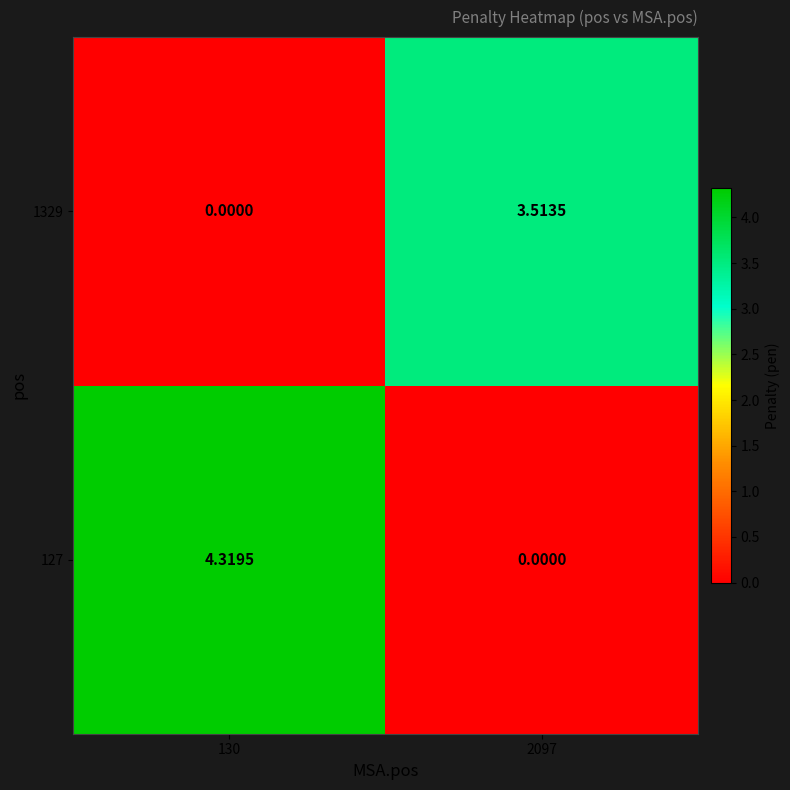

What is the maximum value shown in the chart?

4.3